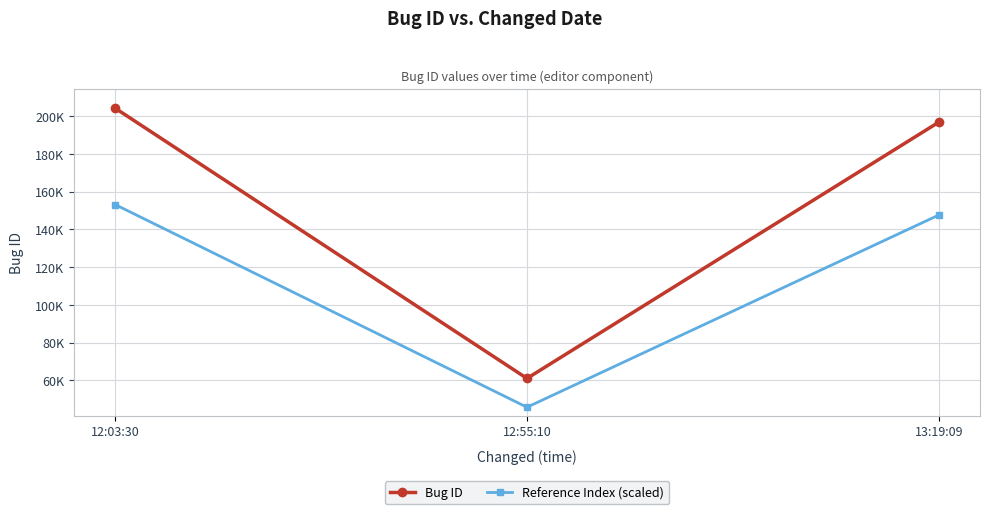

What is the value of the Bug ID point at the 2nd from the left?

61083.0